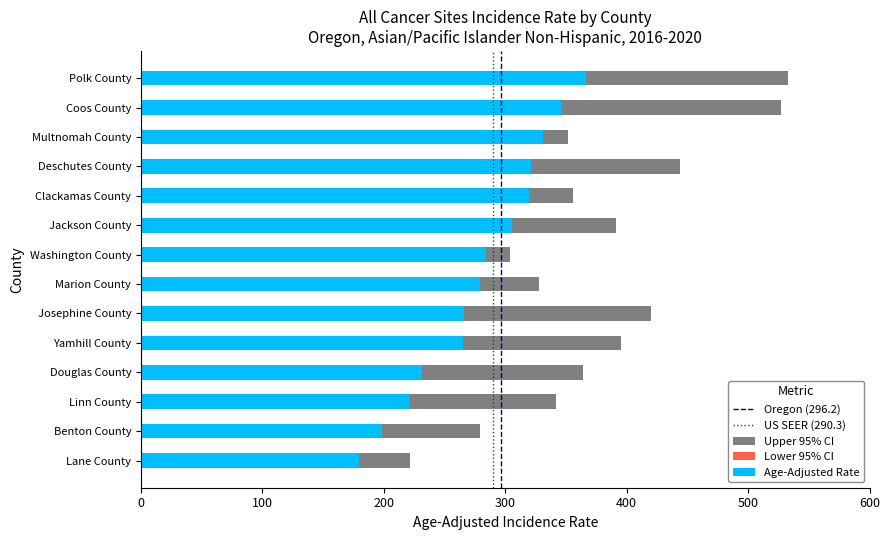

At which label does Upper 95% CI first exceed 364?

Douglas County